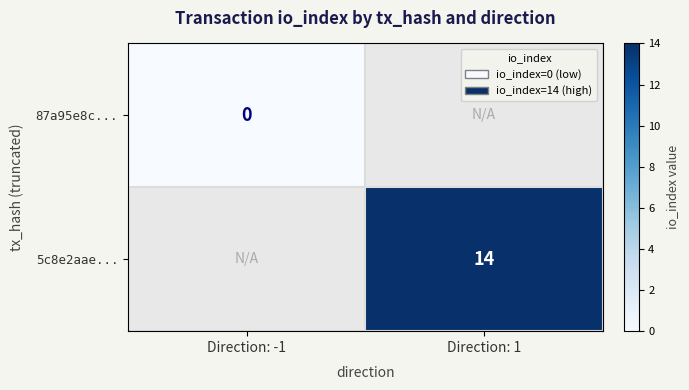

True or false: 5c8e2aae... has a value of 14 at Direction: 1.

True